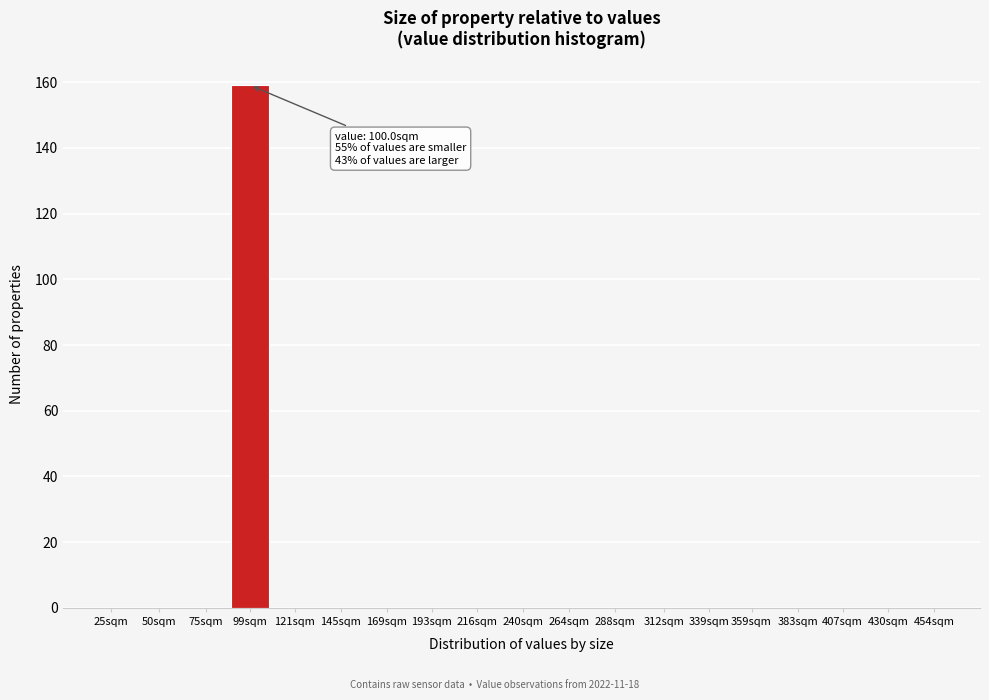

Reading right to left, what are all the values shown in this chart?

454sqm=0	430sqm=0	407sqm=0	383sqm=0	359sqm=0	339sqm=0	312sqm=0	288sqm=0	264sqm=0	240sqm=0	216sqm=0	193sqm=0	169sqm=0	145sqm=0	121sqm=0	99sqm=159	75sqm=0	50sqm=0	25sqm=0